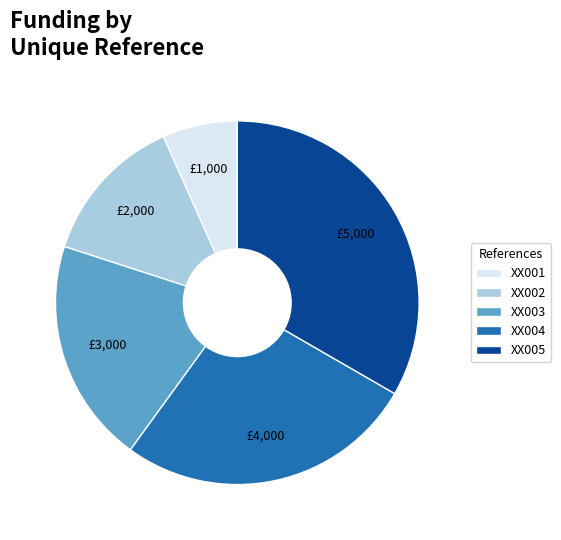

Which category has the biggest portion of the pie?

XX005